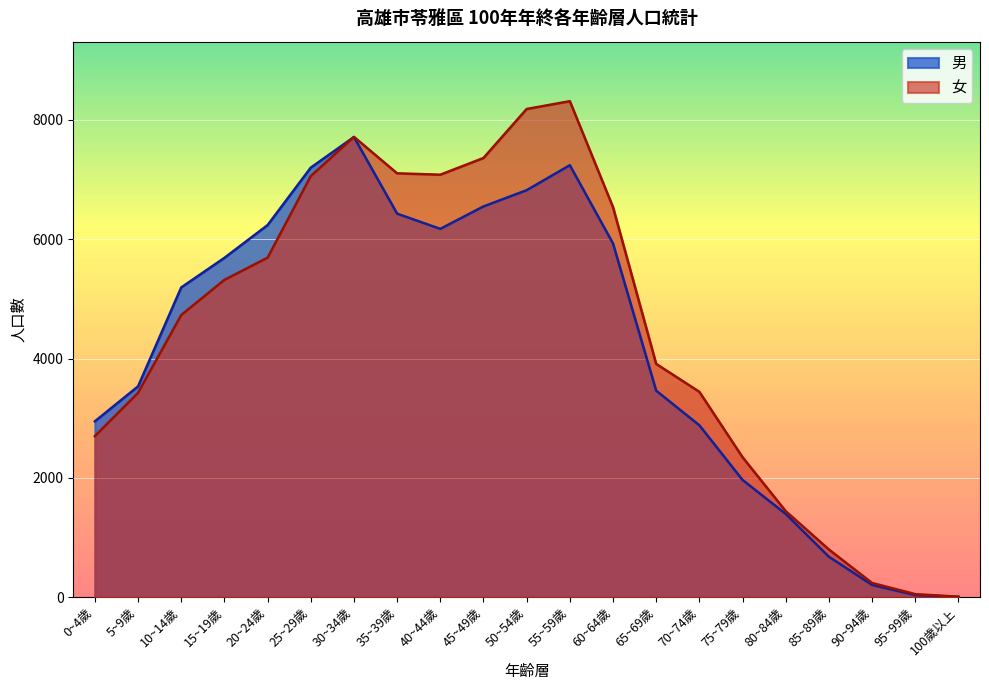

Which series has the largest total across all categories?

女